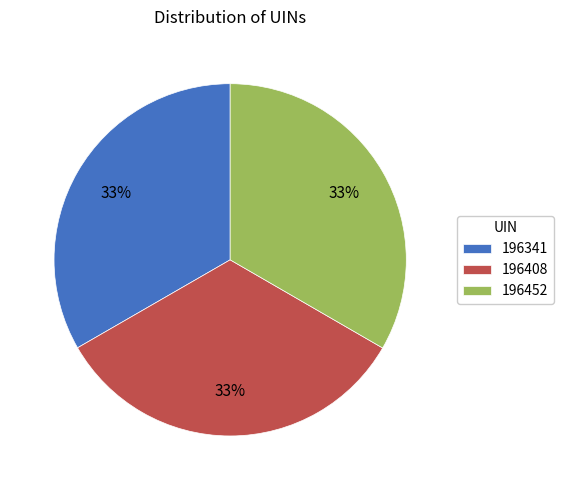

Do 196341 and 196408 together represent more than half of the pie?

Yes